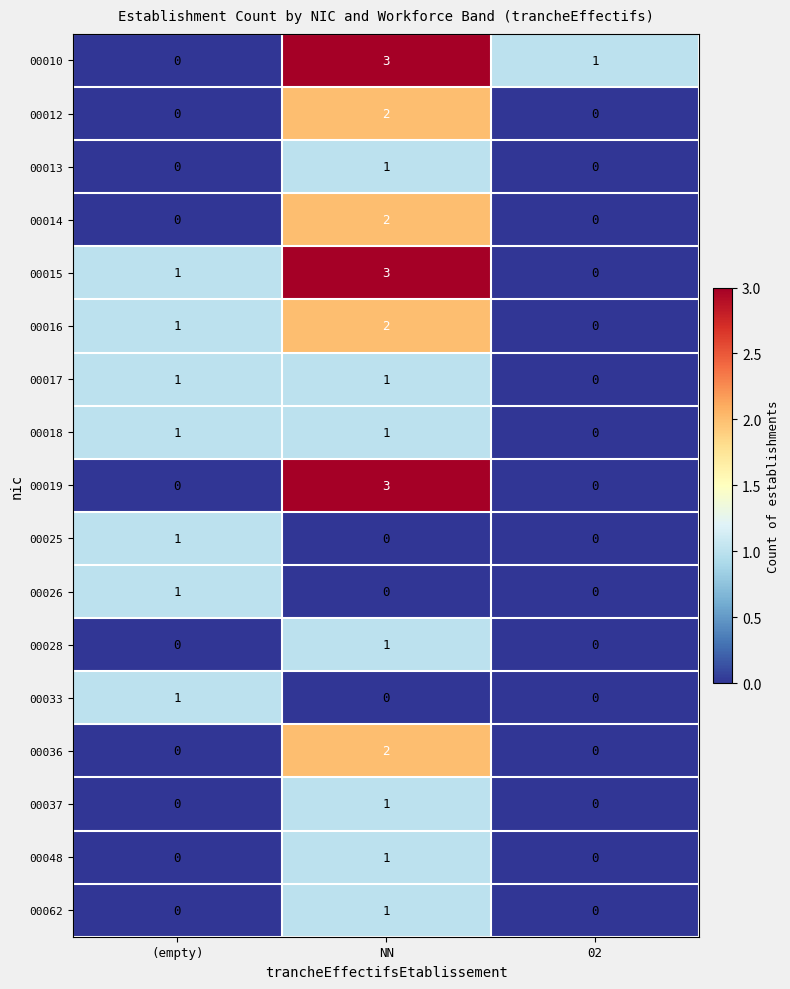

How many 00012 values are between 0 and 2?

3